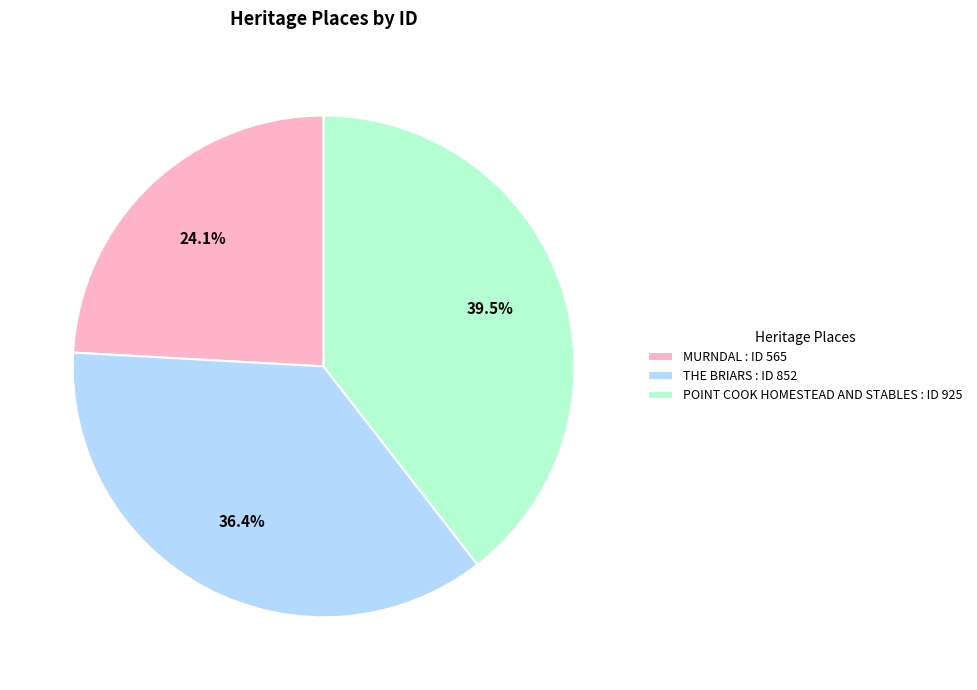

What percentage is NOT represented by MURNDAL?

75.9%